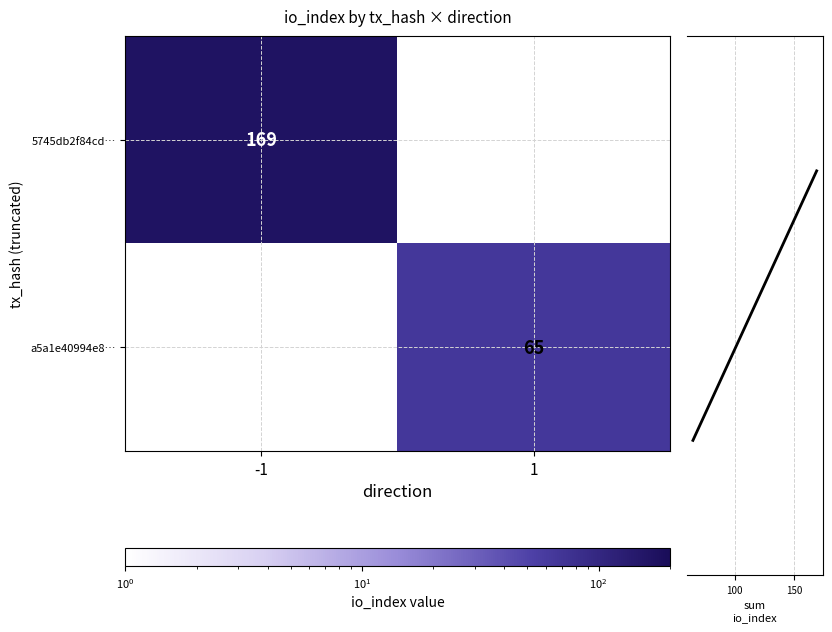

The value of a5a1e40994e8… at 1 is 97. True or false?

False